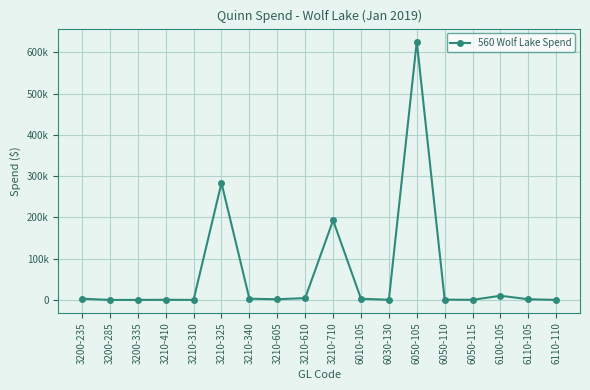

Does the chart display data point markers on the line(s)?

Yes